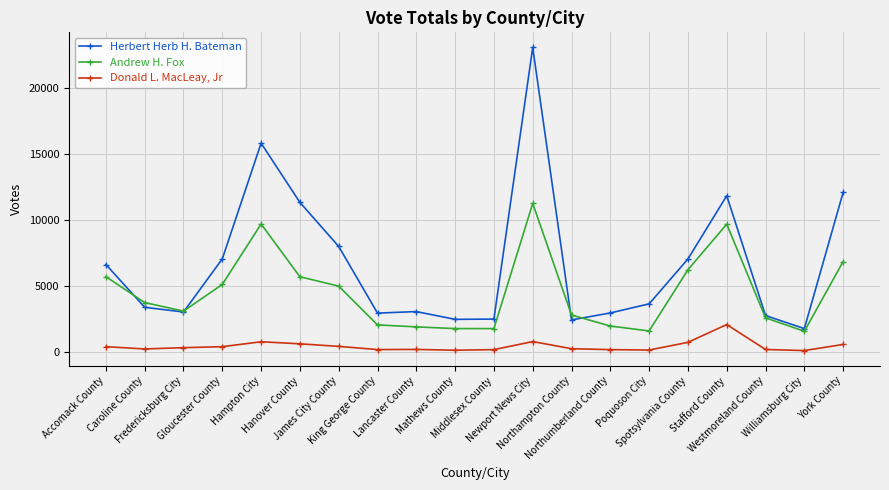

At how many categories does at least one series exceed 16995?

1